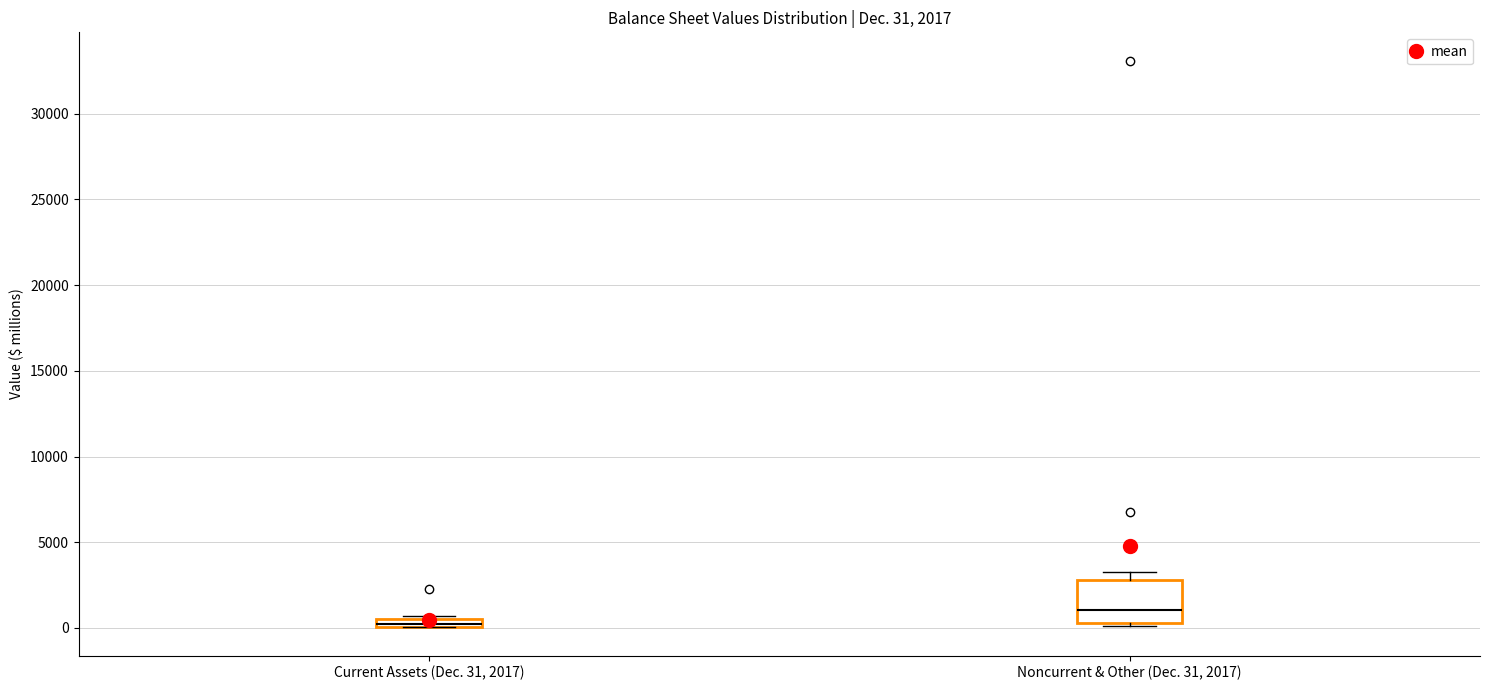

Which box's median line is the lowest?

Current Assets (Dec. 31, 2017)